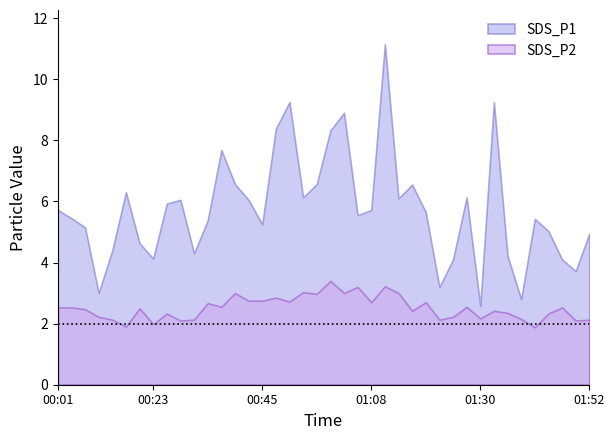

Is it true that SDS_P1 equals 8.6 at 00:07?

False